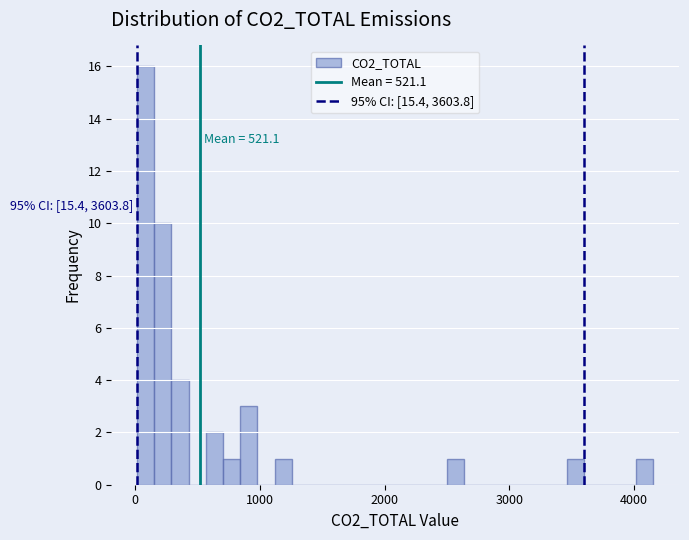

Around what value on the x-axis is the tallest bar? Give the approximate position of its centre, as read against the axis.

100